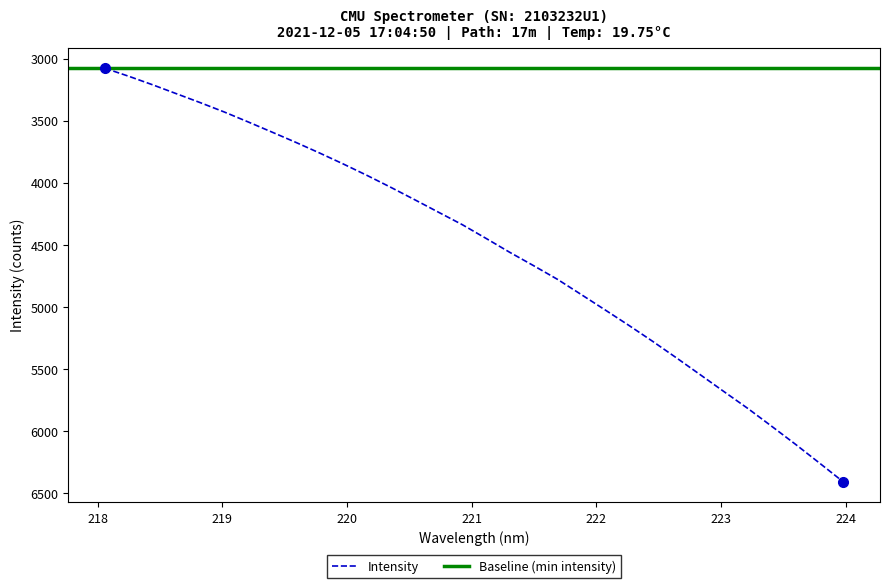

Reading right to left, what are all the values shown in this chart?

6406.2	6254.8	6105.1	5960.3	5817.2	5682.1	5545.6	5410.0	5277.0	5148.5	5023.8	4900.3	4777.7	4668.1	4560.8	4448.3	4337.5	4237.2	4136.5	4037.1	3940.9	3848.7	3759.8	3674.0	3591.4	3509.6	3429.8	3355.1	3283.3	3211.3	3142.8	3078.5